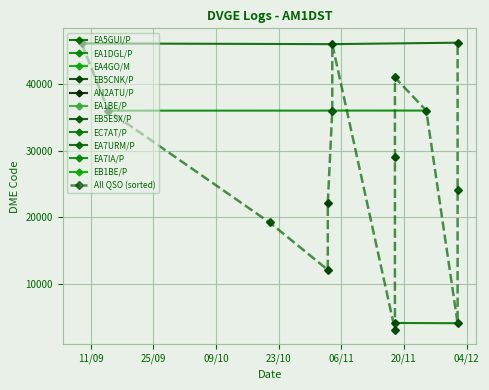

At which label is the value closest to 24660?

02/12/2007